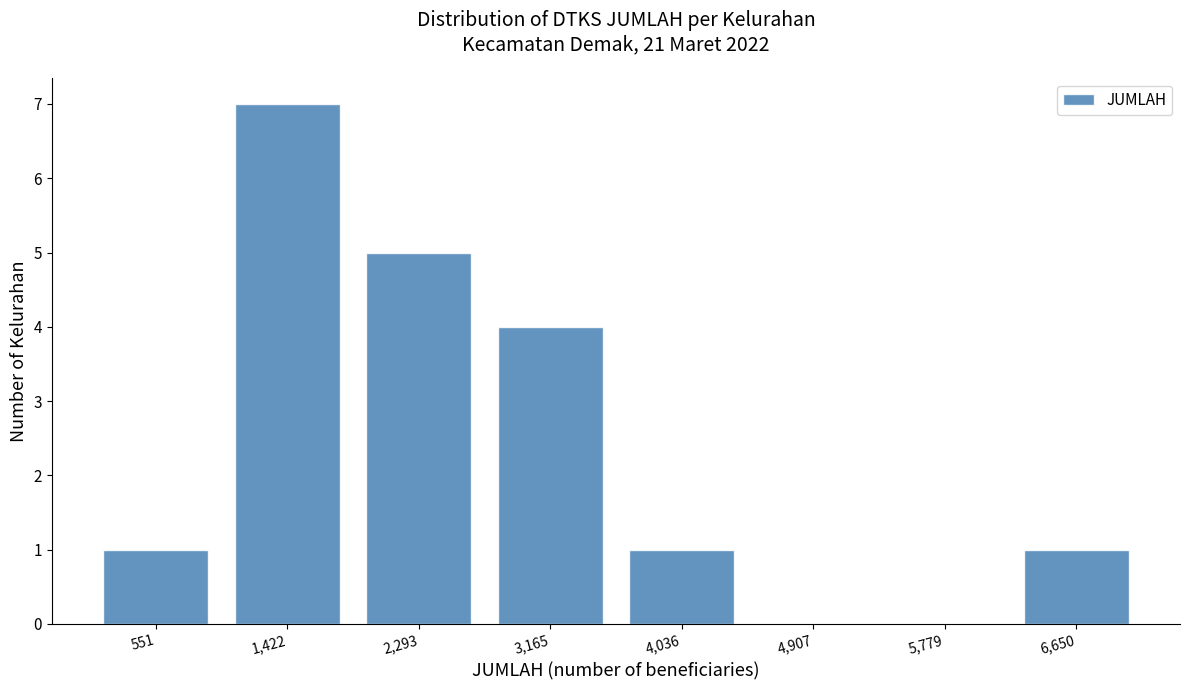

Reading left to right, what are all the values shown in this chart?

551=1	1,422=7	2,293=5	3,165=4	4,036=1	4,907=0	5,779=0	6,650=1